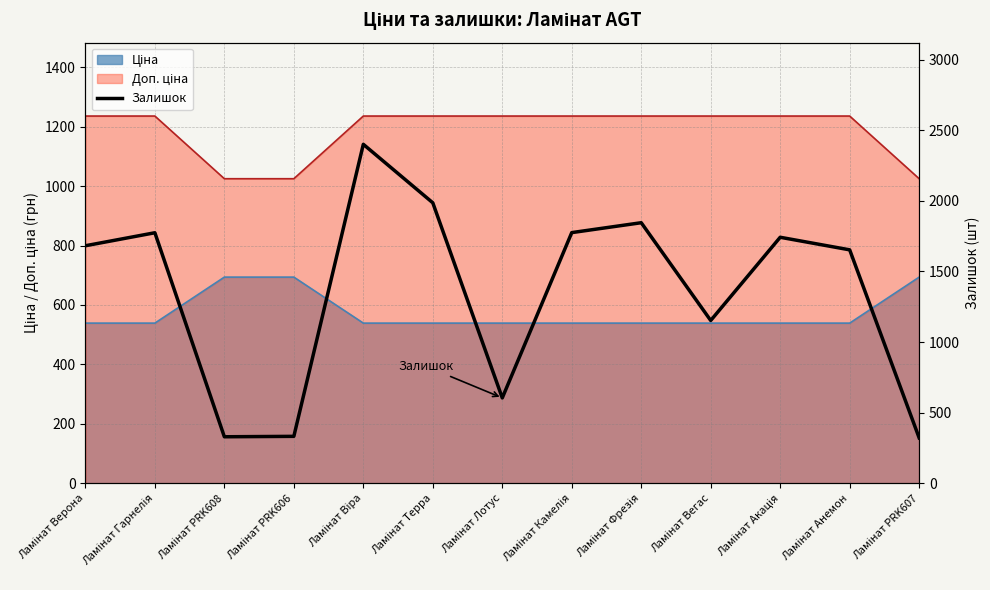

Does the chart have visible grid lines?

Yes